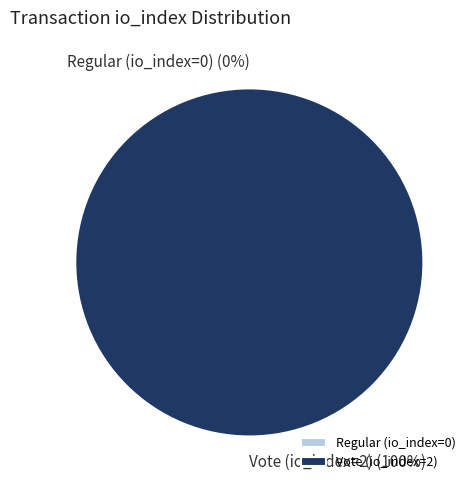

Is it true that Vote (io_index=2) is 89% of the pie?

False